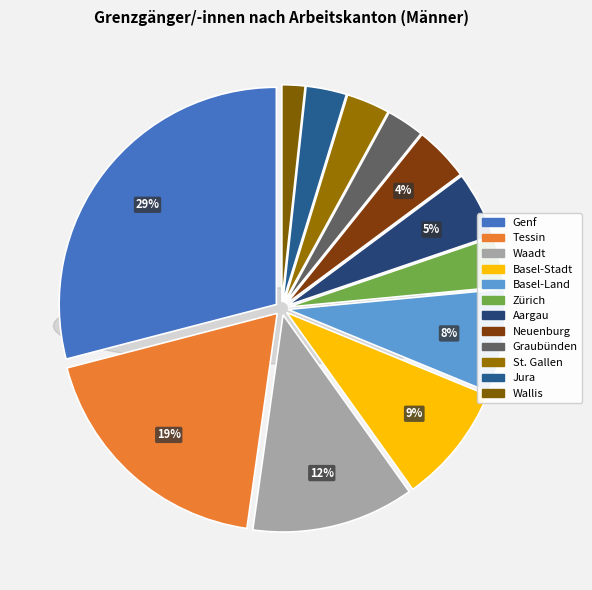

Which category has the biggest portion of the pie?

Genf